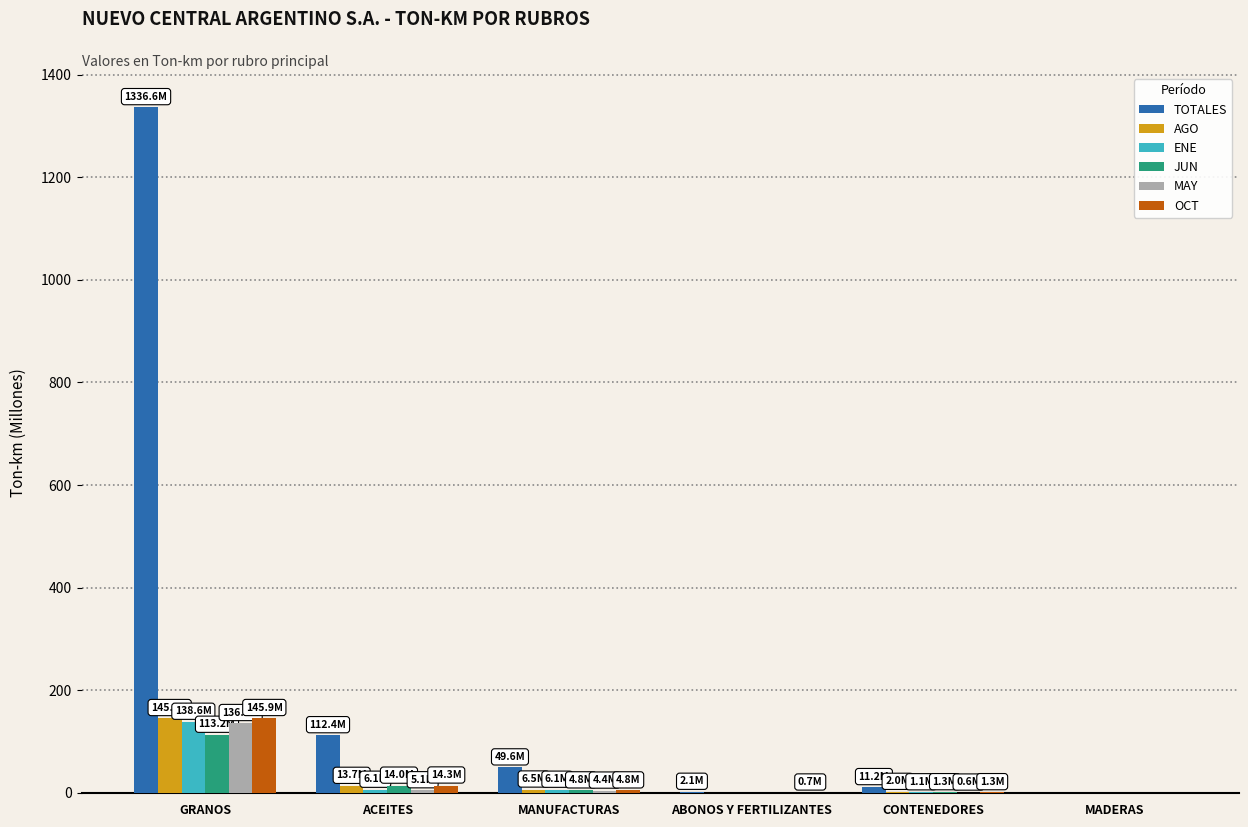

Which category has the highest value across all series?

GRANOS